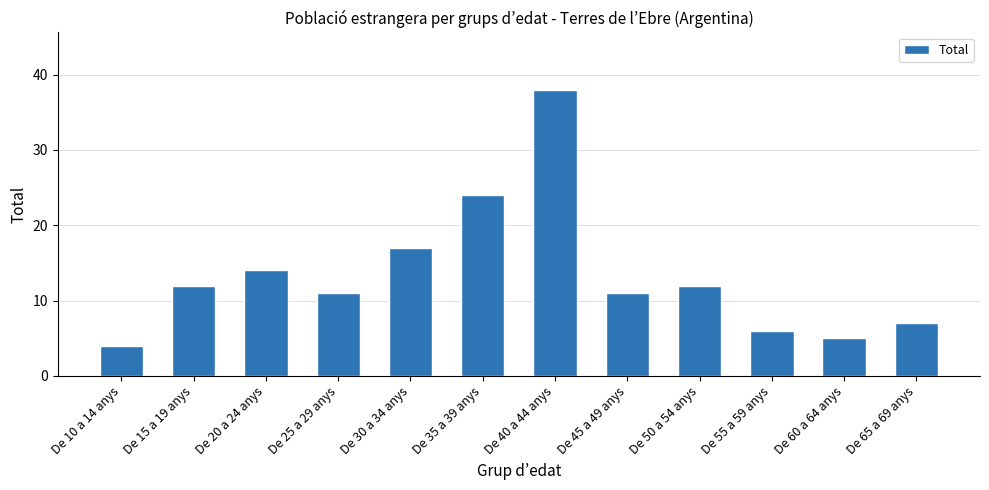

How many series are shown in this chart?

1